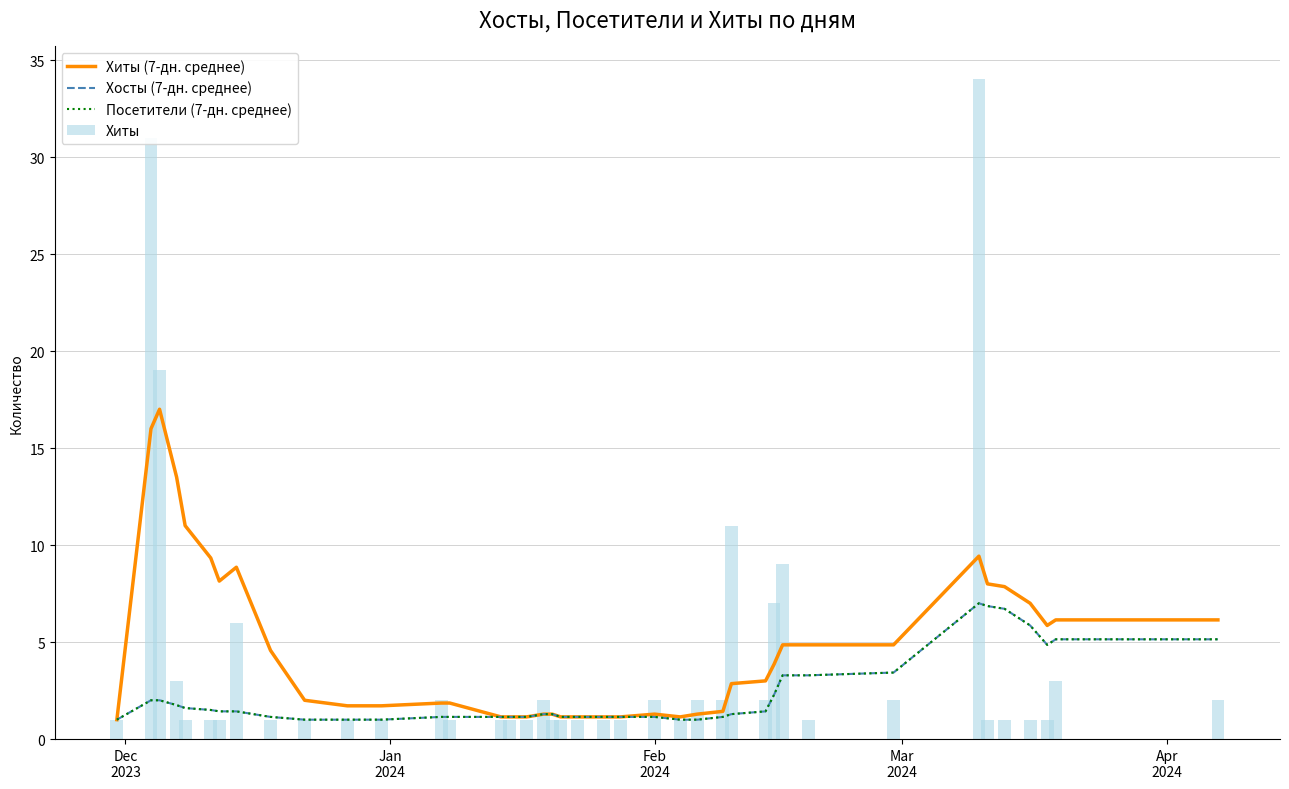

What is the difference between the maximum and minimum values in the Хиты series?

33